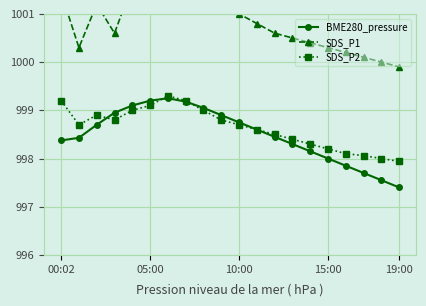

At which label does BME280_pressure reach its minimum?

19:00